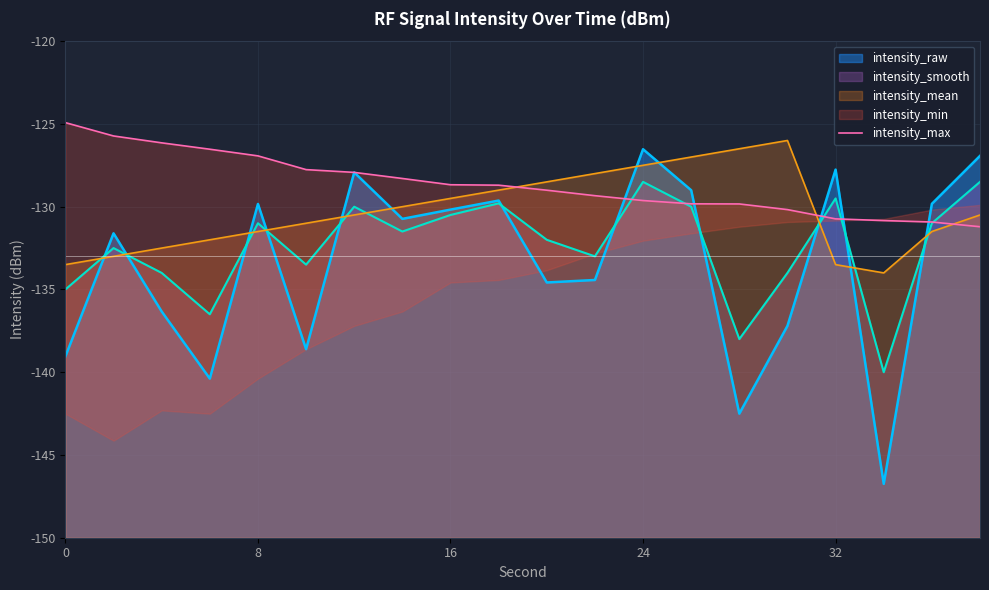

What is the difference between the maximum and minimum values?

6.3